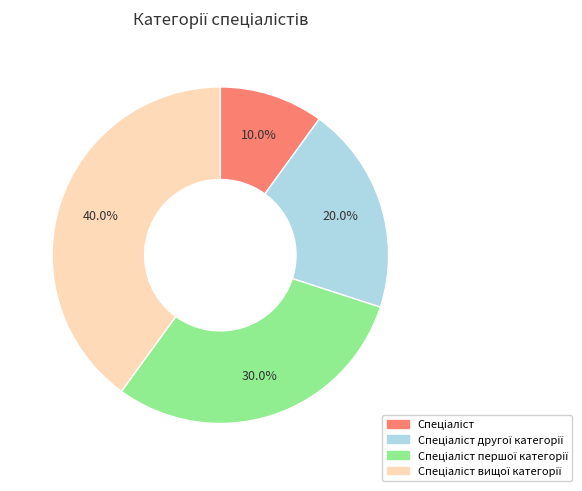

Does any single category account for the majority?

No